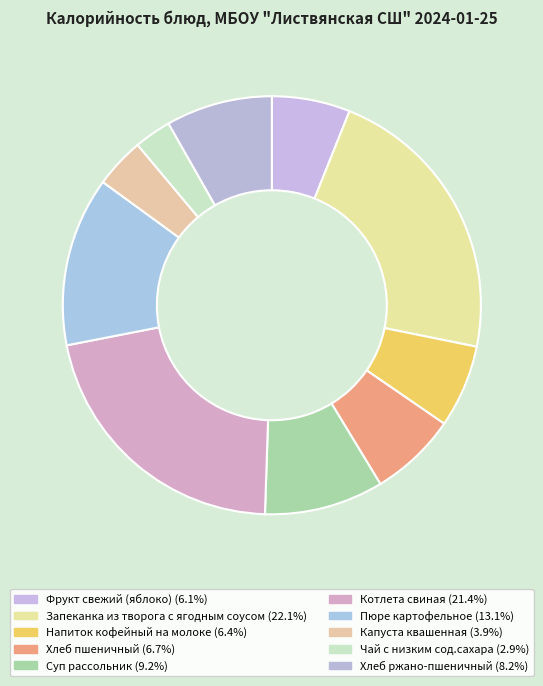

To the nearest percent, what portion does Пюре картофельное represent?

13%